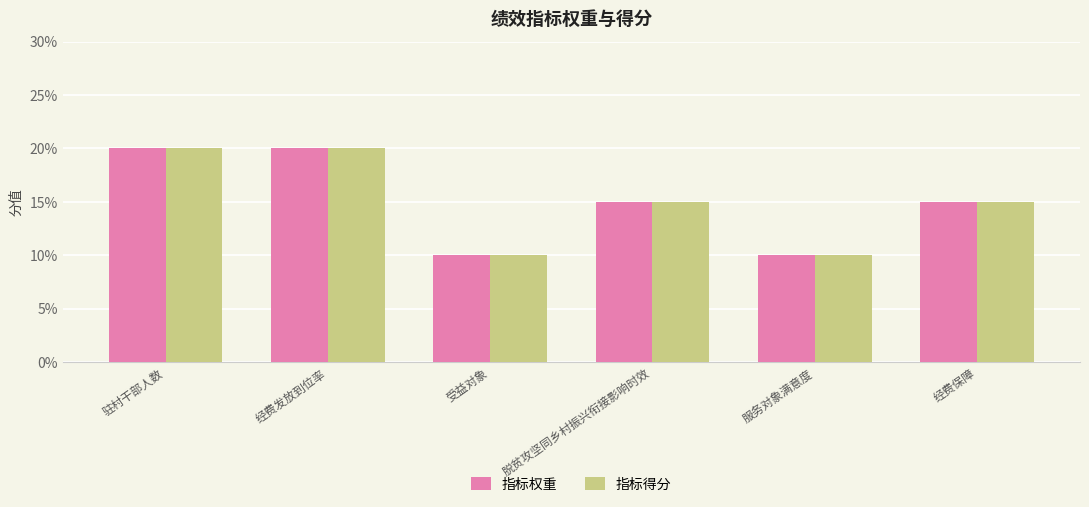

What is the difference between the maximum and minimum values in the 指标权重 series?

10